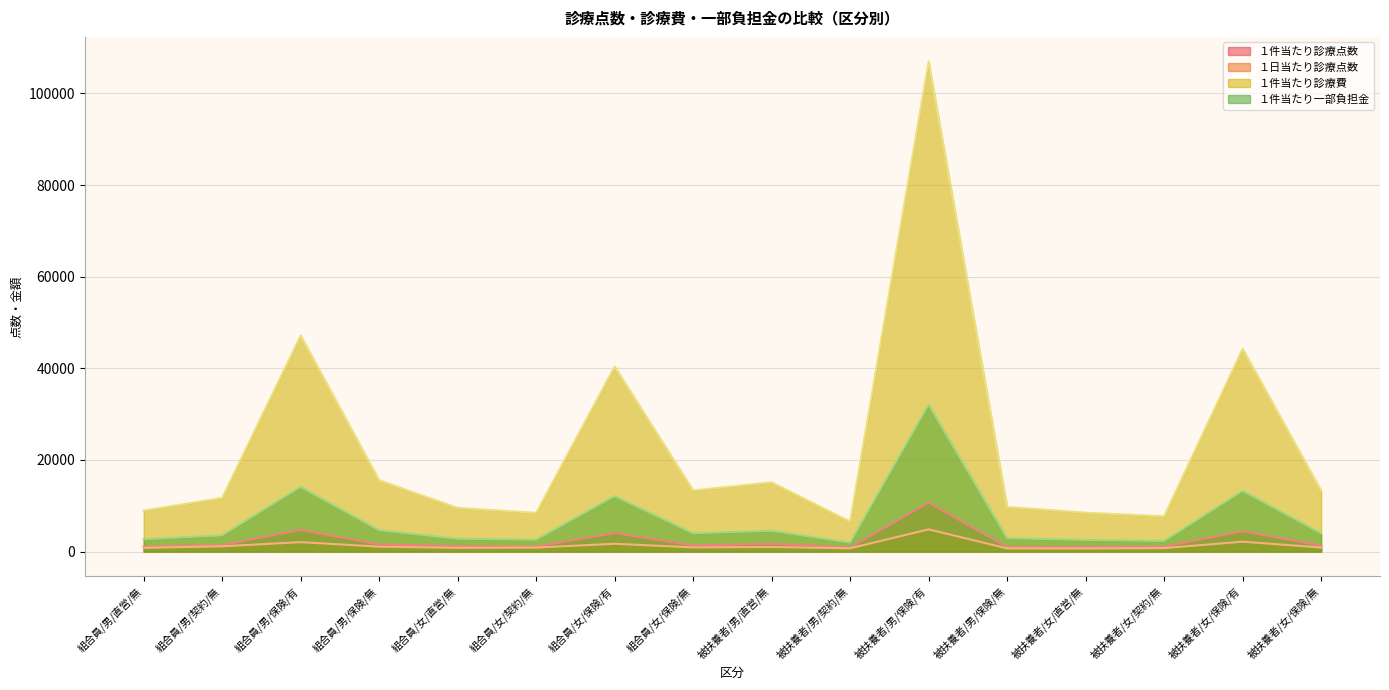

What are all the series names shown in the legend?

１件当たり診療点数, １日当たり診療点数, １件当たり診療費, １件当たり一部負担金